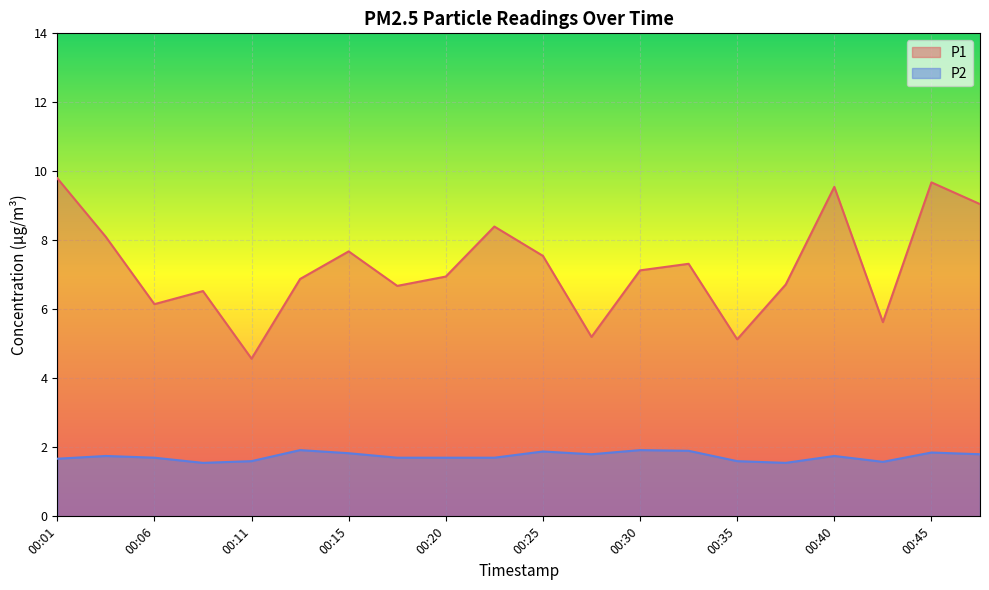

What is the value of the P1 point at the 18th from the left?

5.6